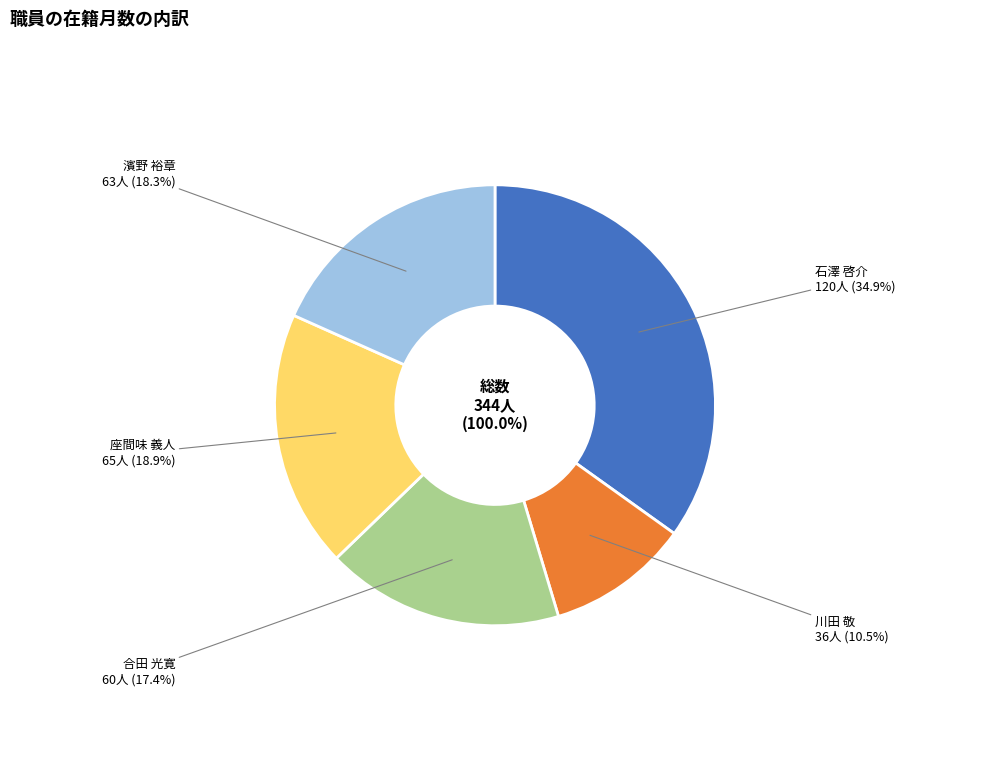

Count the number of slices in the pie.

5